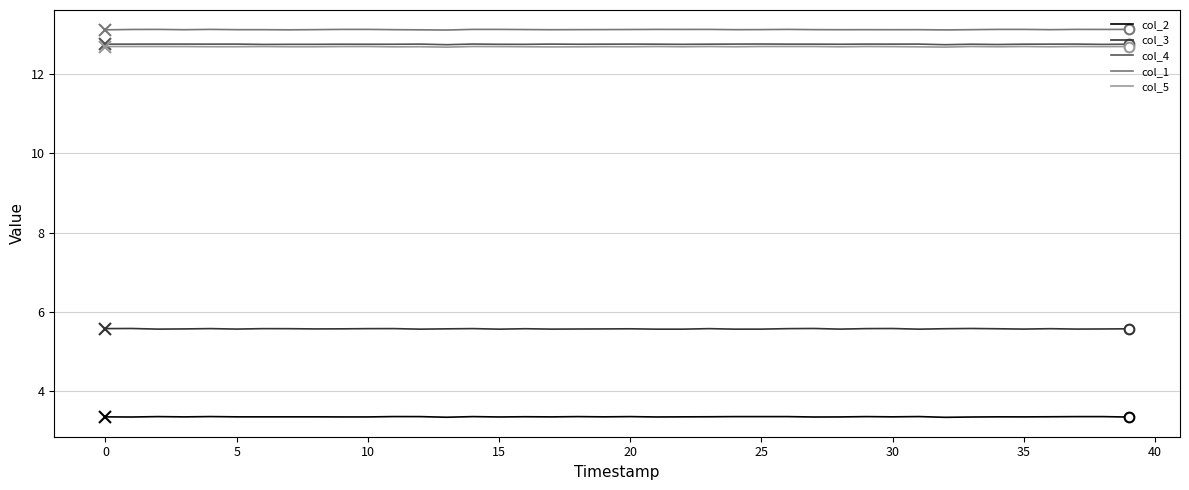

True or false: col_1 and col_3 intersect in this chart.

False